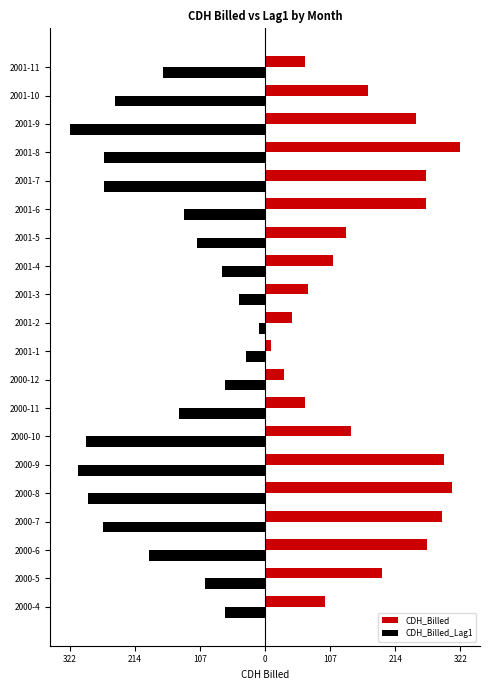

What are all the series names shown in the legend?

CDH_Billed, CDH_Billed_Lag1